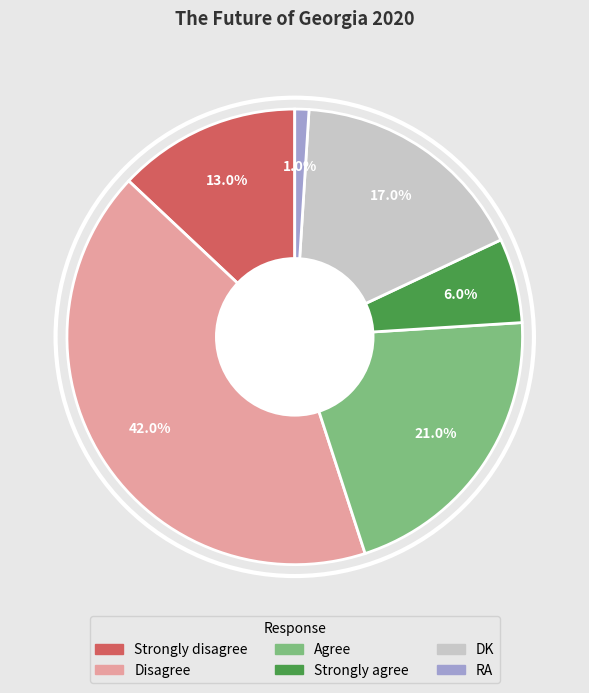

Is it true that RA is 1% of the pie?

True